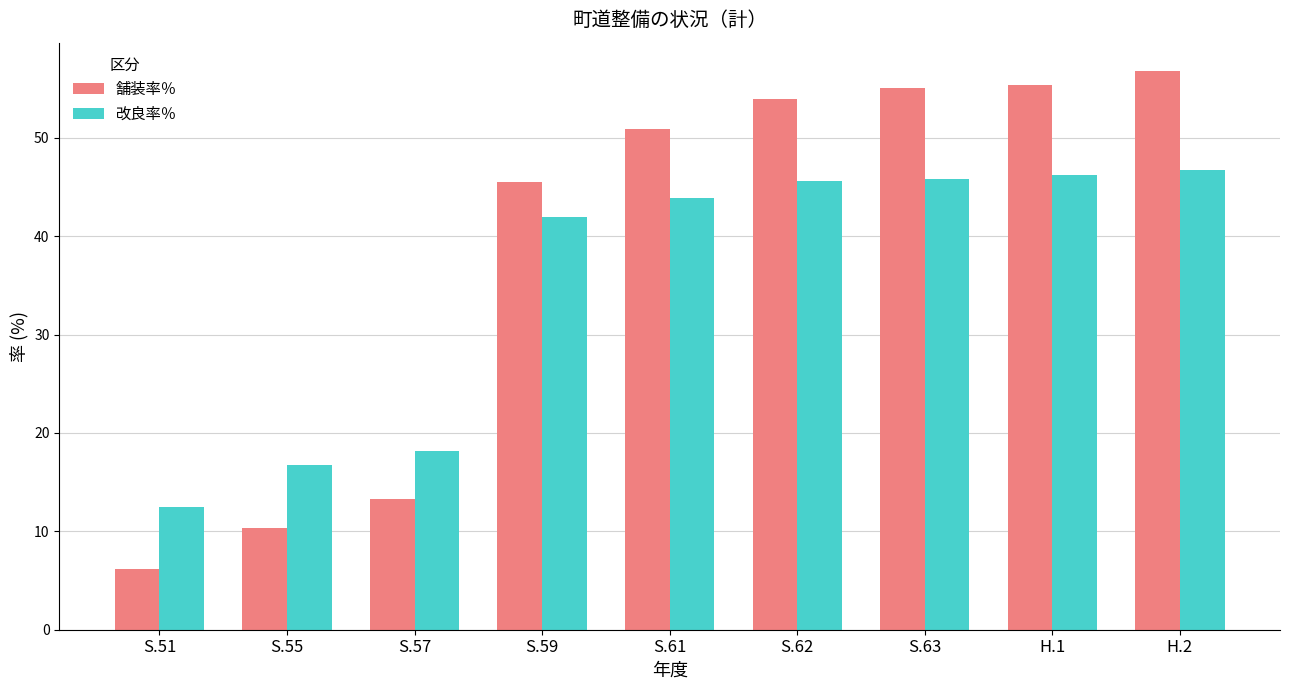

What position from the left is S.55?

2